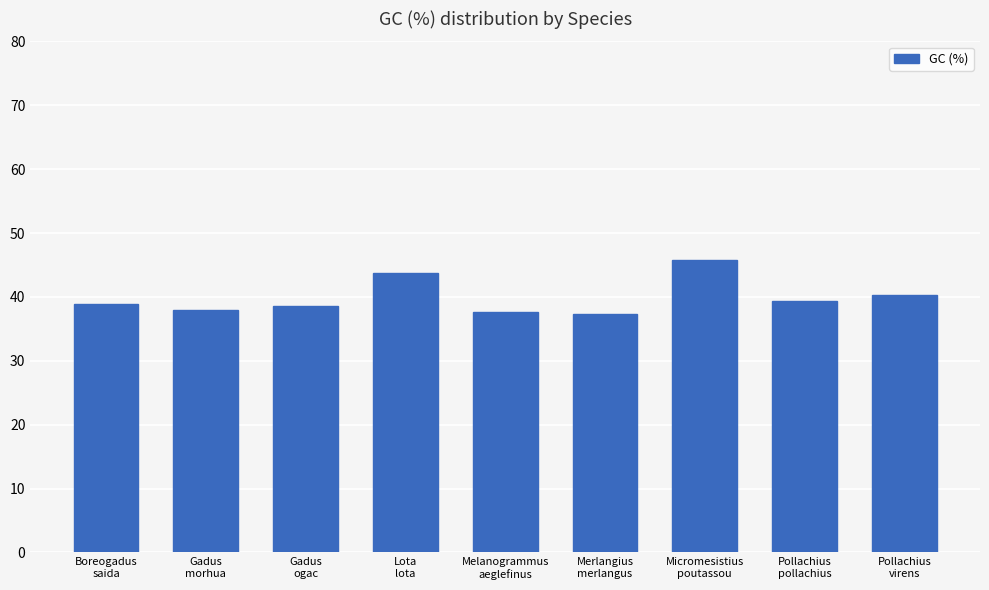

Which label corresponds to the largest value in the chart?

Micromesistius
poutassou